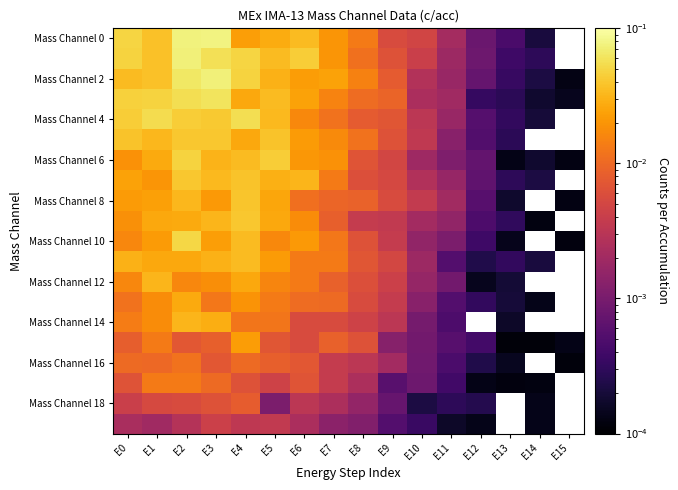

True or false: Mass Channel 6 has a value of 0.0 at E14.

False